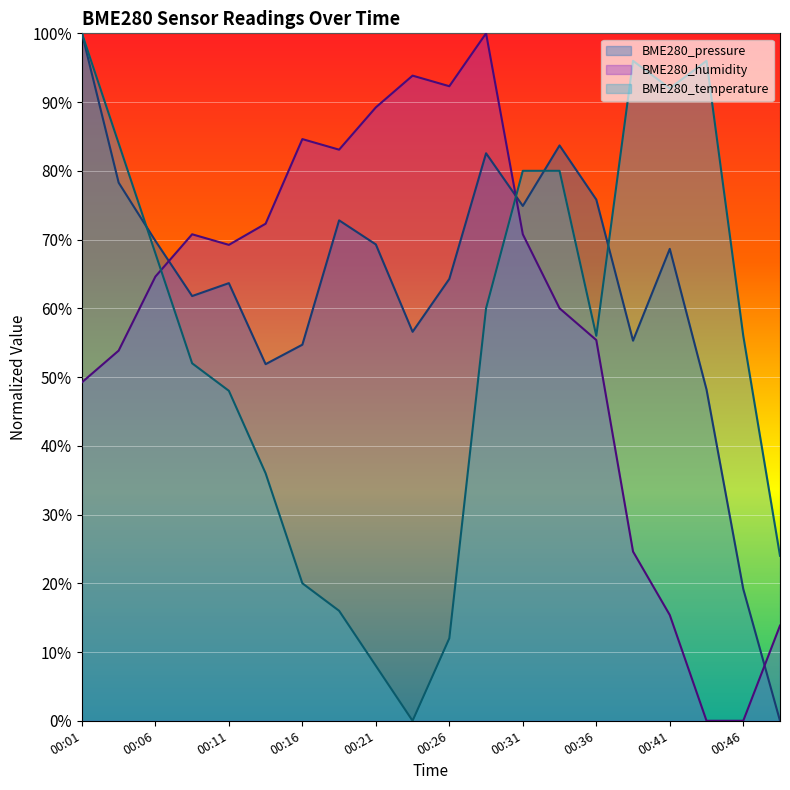

Reading left to right, extract all data points from this chart.

BME280_pressure: 00:01=100.0	00:03=78.3	00:06=69.8	00:08=61.8	00:11=63.7	00:13=51.9	00:16=54.7	00:18=72.8	00:21=69.3	00:23=56.6	00:26=64.3	00:28=82.6	00:31=74.9	00:33=83.7	00:36=75.8	00:38=55.3	00:41=68.6	00:43=48.2	00:46=19.2	00:48=0.0
BME280_humidity: 00:01=49.2	00:03=53.8	00:06=64.6	00:08=70.8	00:11=69.2	00:13=72.3	00:16=84.6	00:18=83.1	00:21=89.2	00:23=93.8	00:26=92.3	00:28=100.0	00:31=70.8	00:33=60.0	00:36=55.4	00:38=24.6	00:41=15.4	00:43=0.0	00:46=0.0	00:48=13.8
BME280_temperature: 00:01=100.0	00:03=84.0	00:06=68.0	00:08=52.0	00:11=48.0	00:13=36.0	00:16=20.0	00:18=16.0	00:21=8.0	00:23=0.0	00:26=12.0	00:28=60.0	00:31=80.0	00:33=80.0	00:36=56.0	00:38=96.0	00:41=92.0	00:43=96.0	00:46=56.0	00:48=24.0